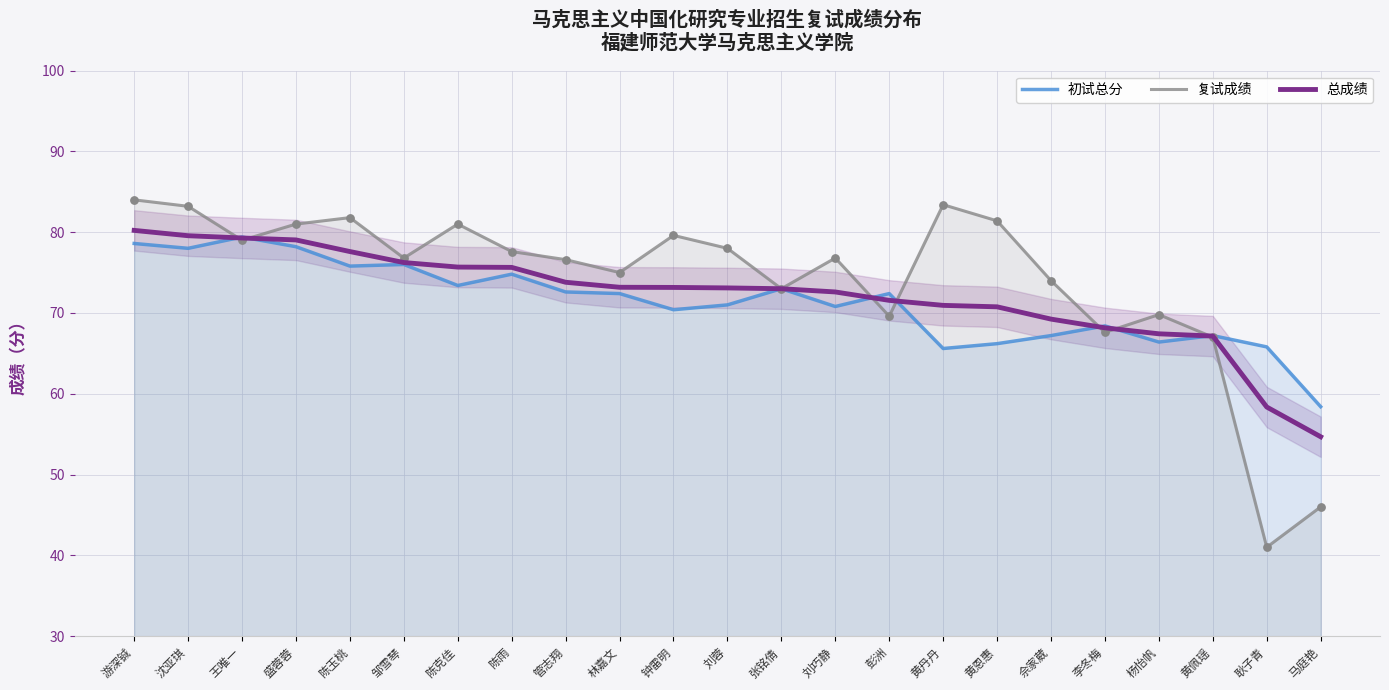

What is the total value across all series at 彭洲?

213.6